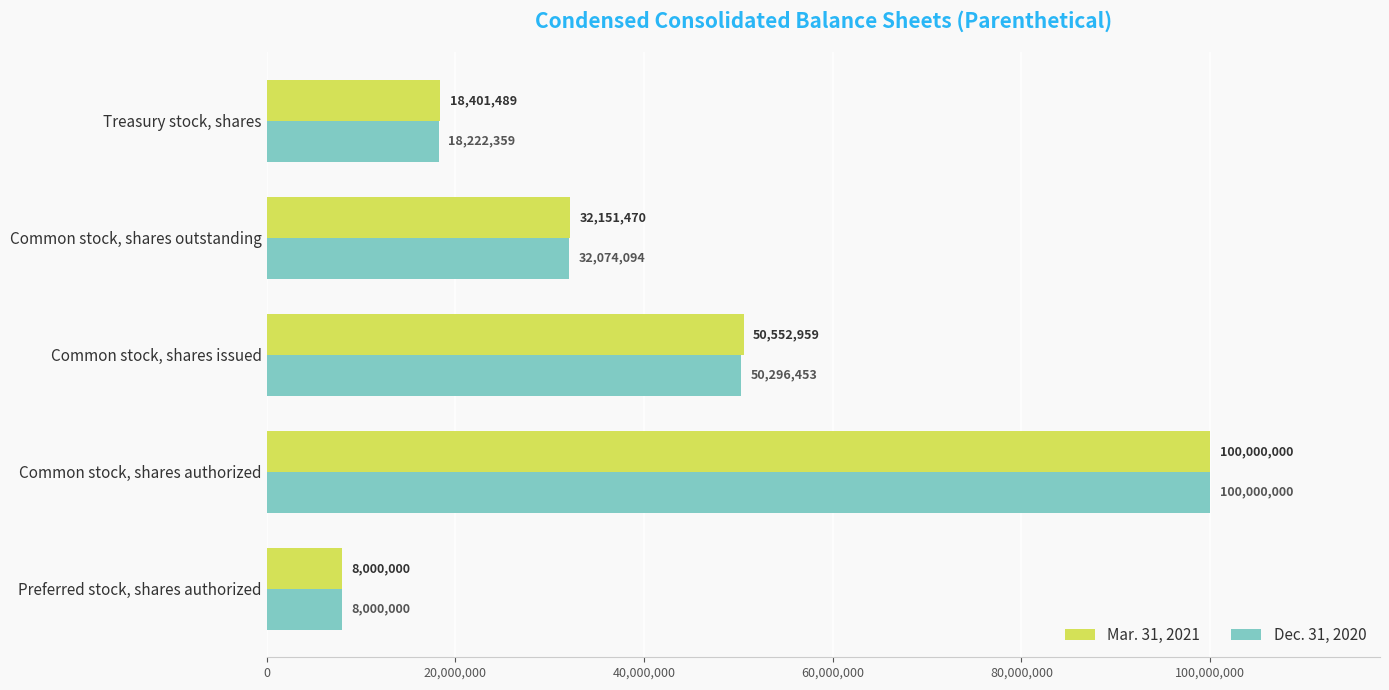

True or false: Mar. 31, 2021 has a value of 32151470 at Common stock, shares outstanding.

True